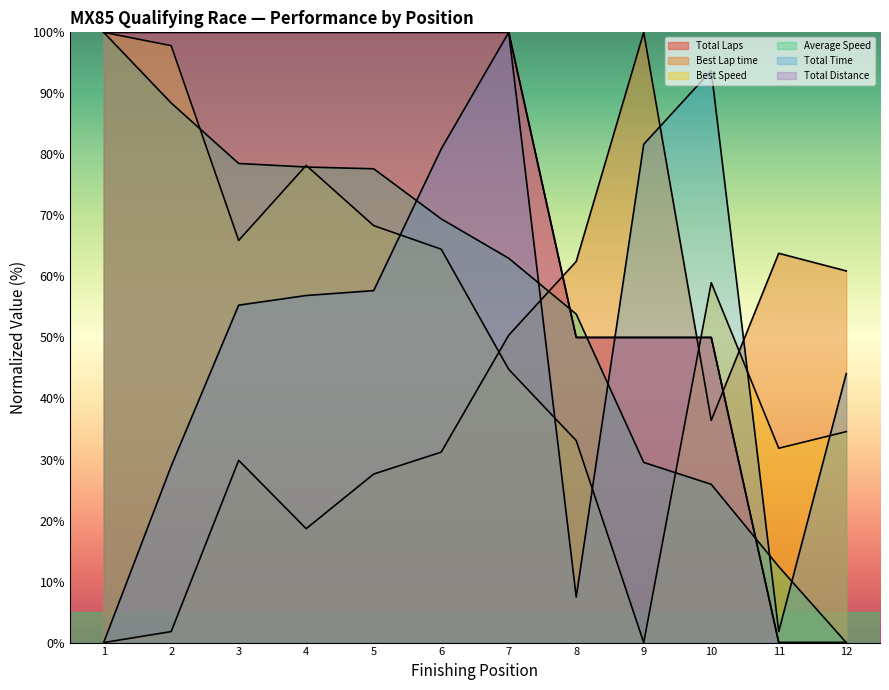

Is the value of Total Laps at 7 greater than the value of Best Speed at 4?

Yes